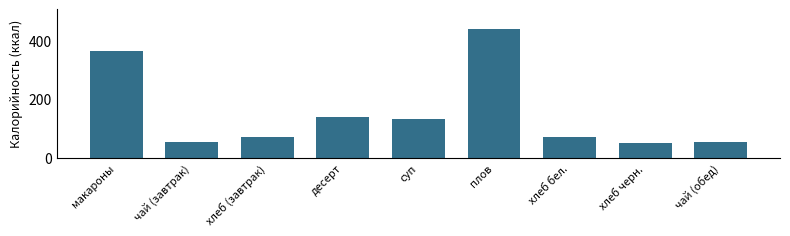

Between плов and суп, which is larger?

плов